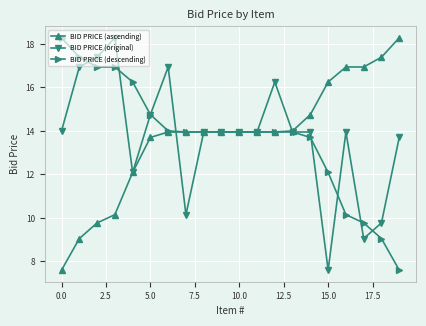

What is the highest value of the BID PRICE (original) series?

18.3